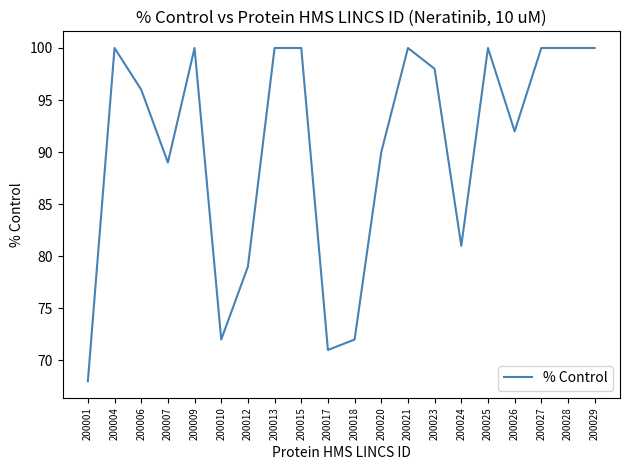

Reading left to right, extract all data points from this chart.

68	100	96	89	100	72	79	100	100	71	72	90	100	98	81	100	92	100	100	100